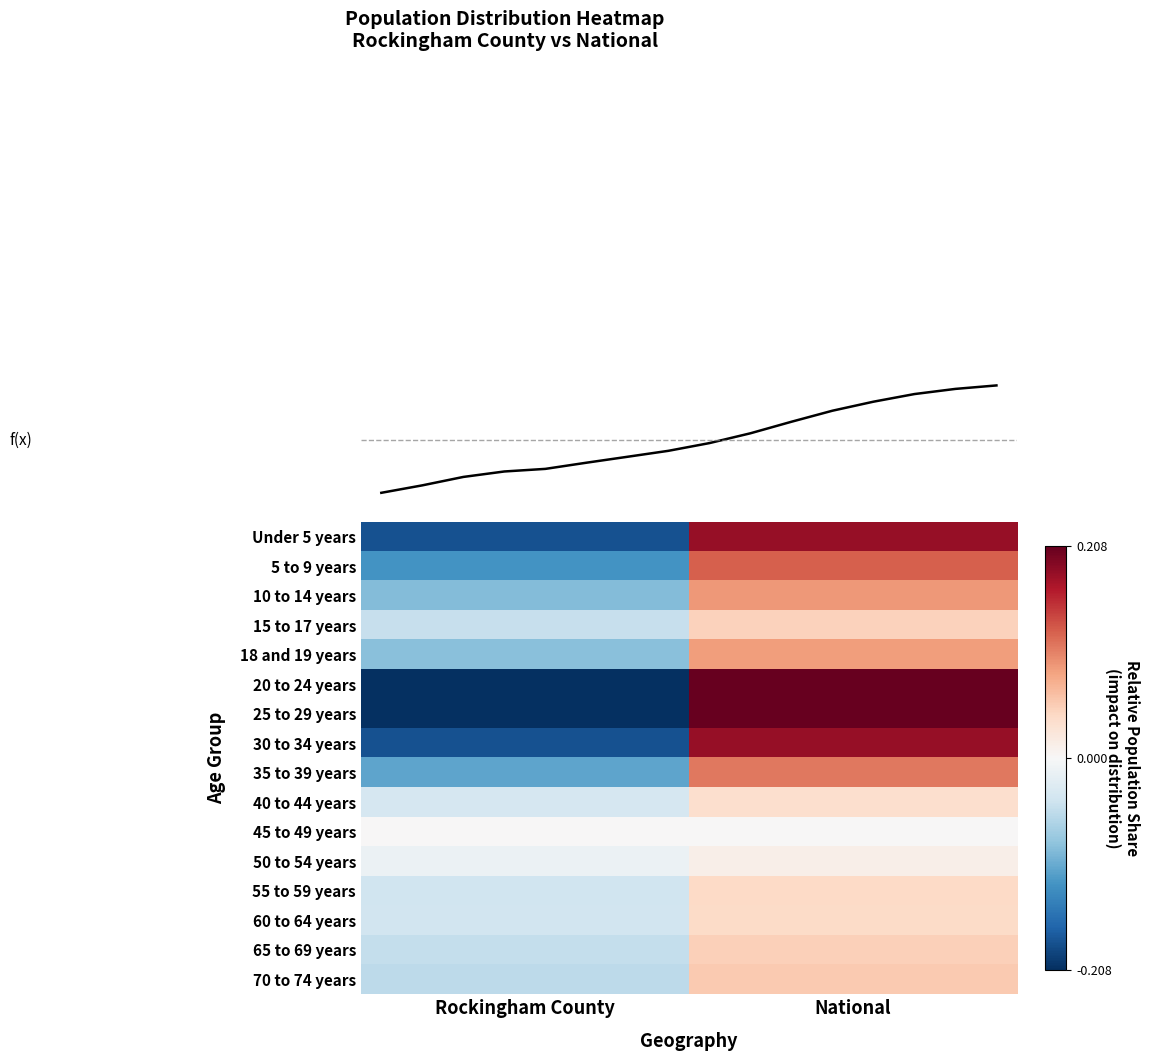

Which category has the lowest value across all series?

Rockingham County